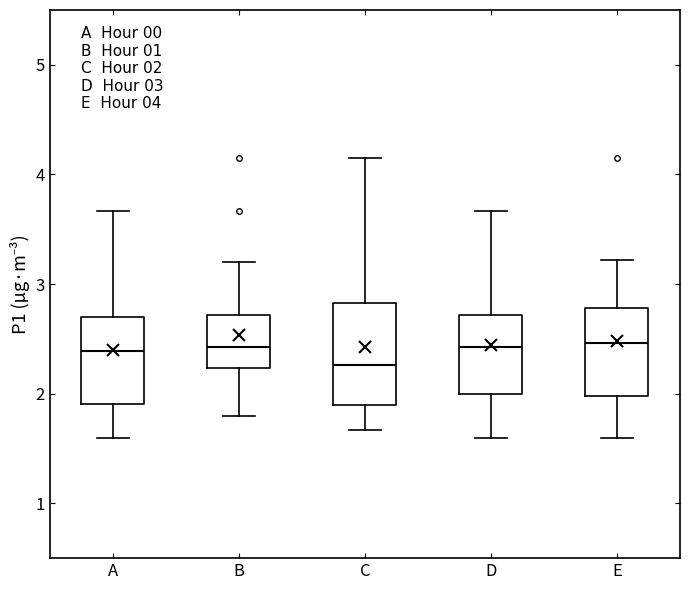

Which box is the tallest, from its lower edge to its upper edge?

C